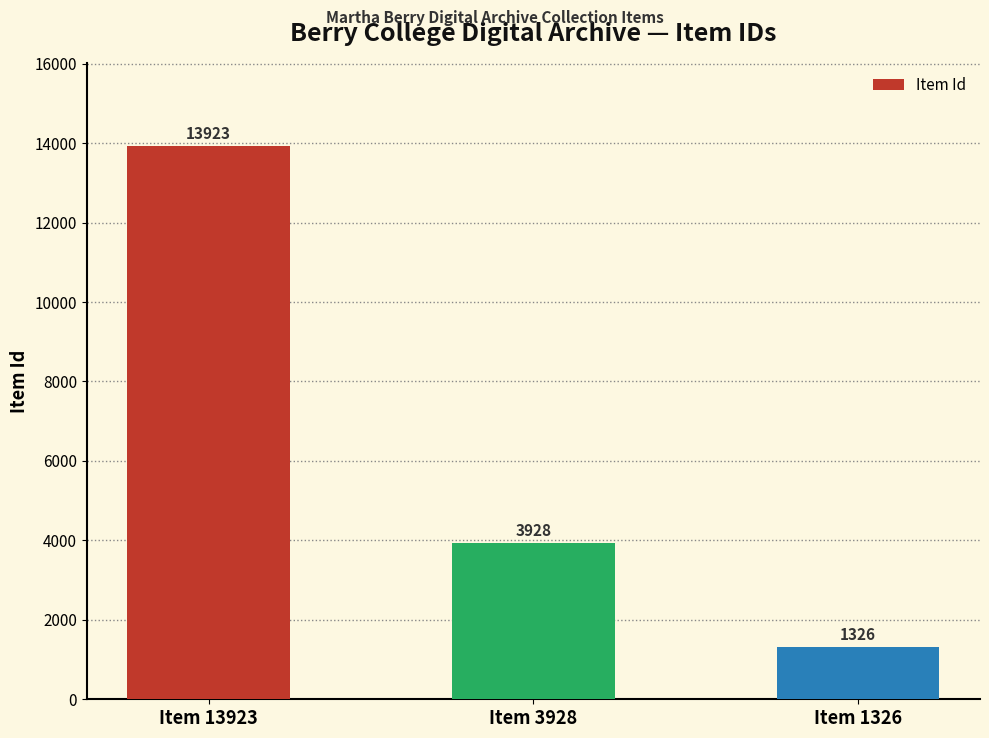

Which has a higher value, Item 3928 or Item 1326?

Item 3928